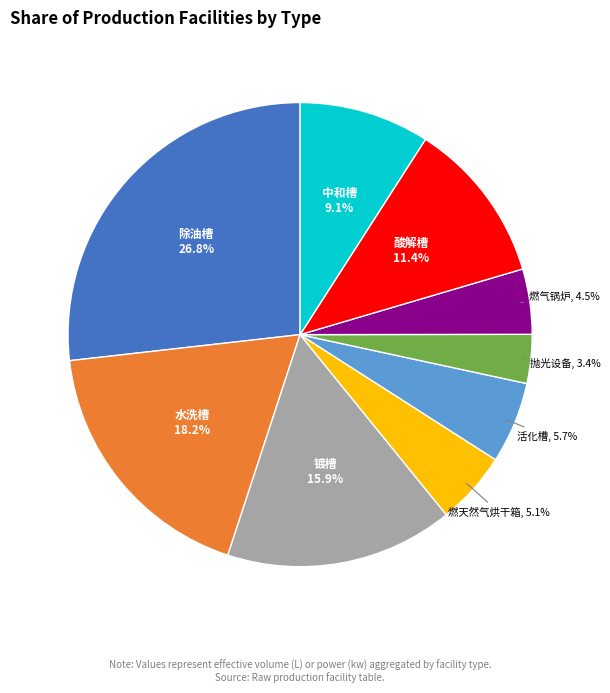

Is there any slice that represents more than half of the pie?

No